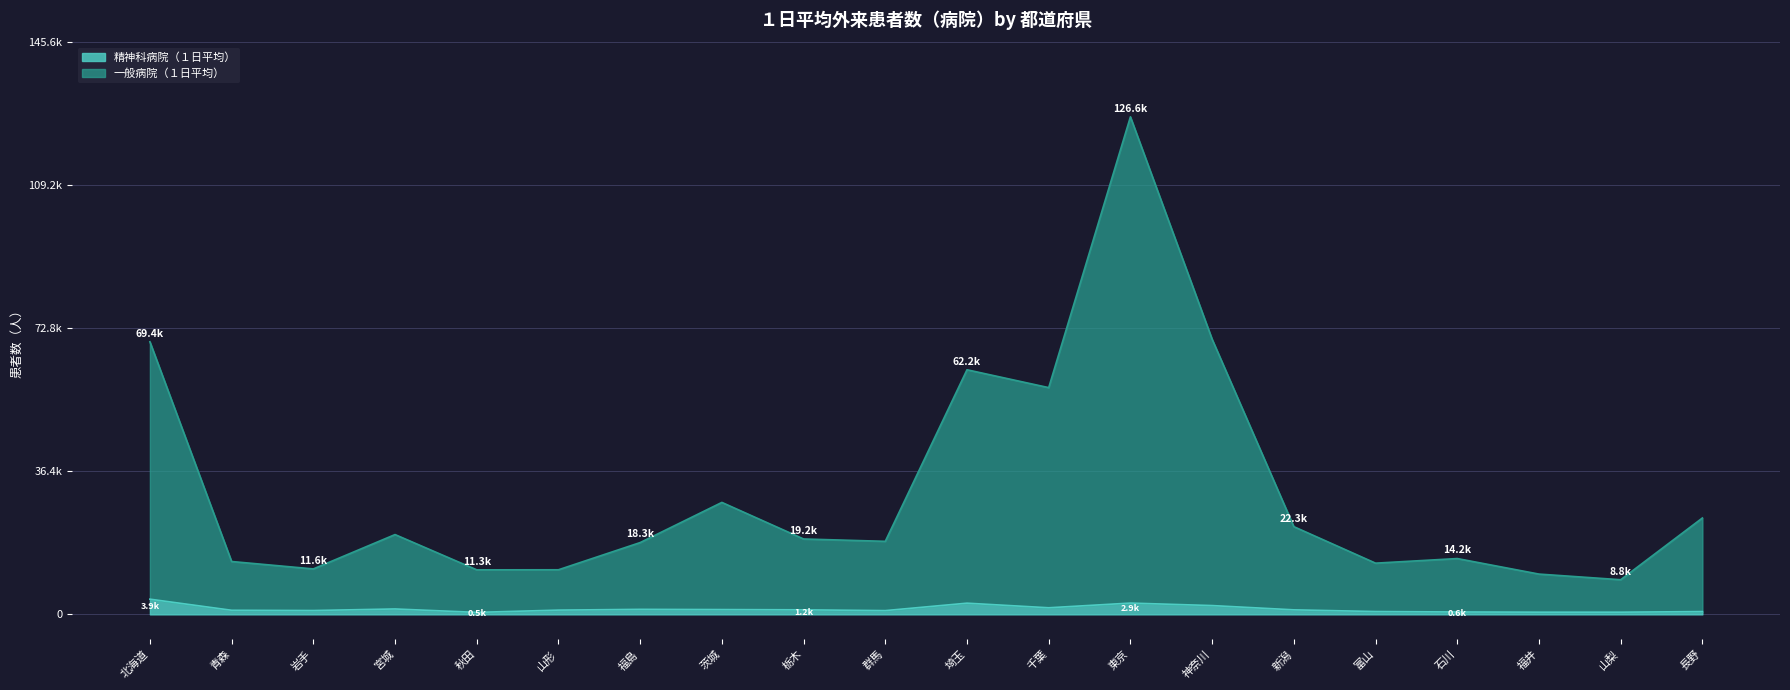

Between 石川 and 神奈川, which is larger?

神奈川